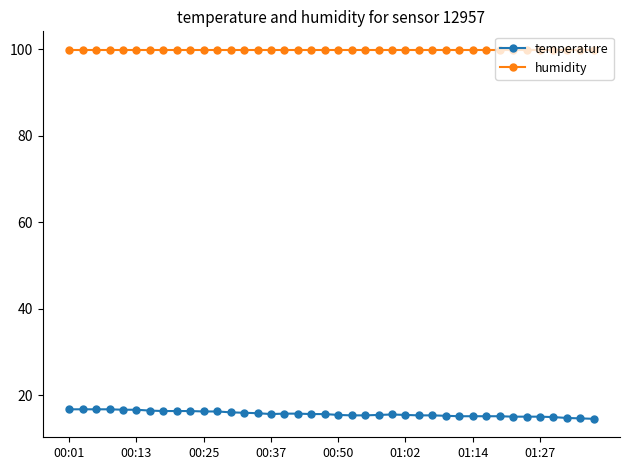

What is the maximum value shown in the chart?

99.9